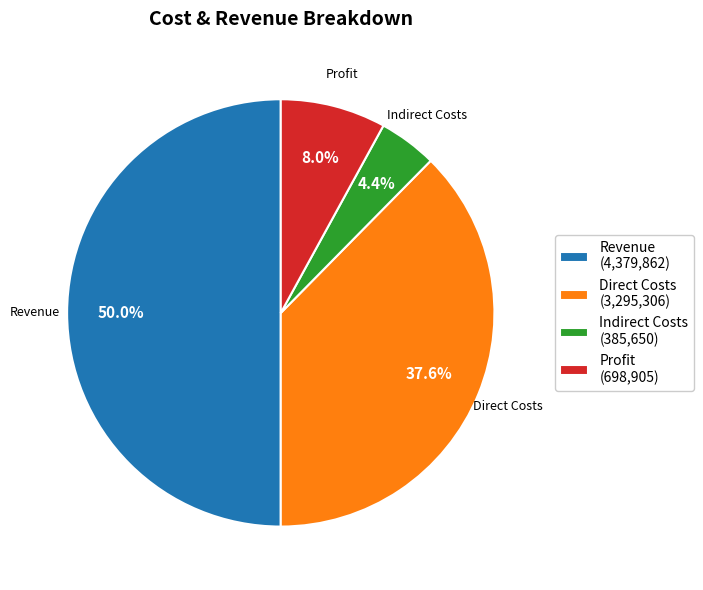

To the nearest percent, what is the difference between the largest and smallest slice percentages?

46%